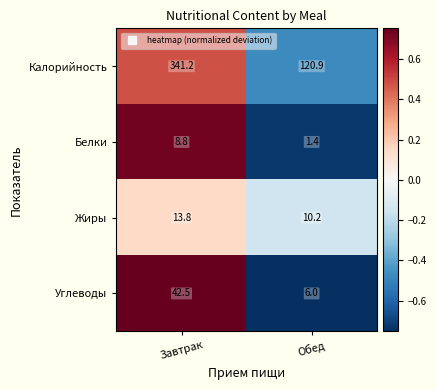

How many values in the Белки series exceed 8?

1